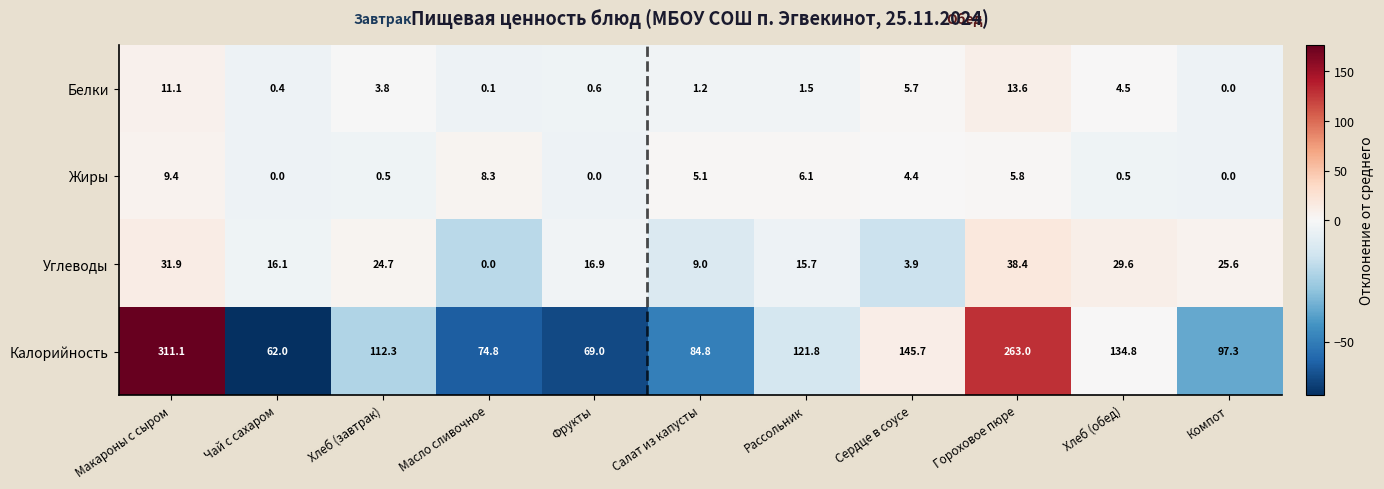

What is the maximum value for Калорийность?

311.1